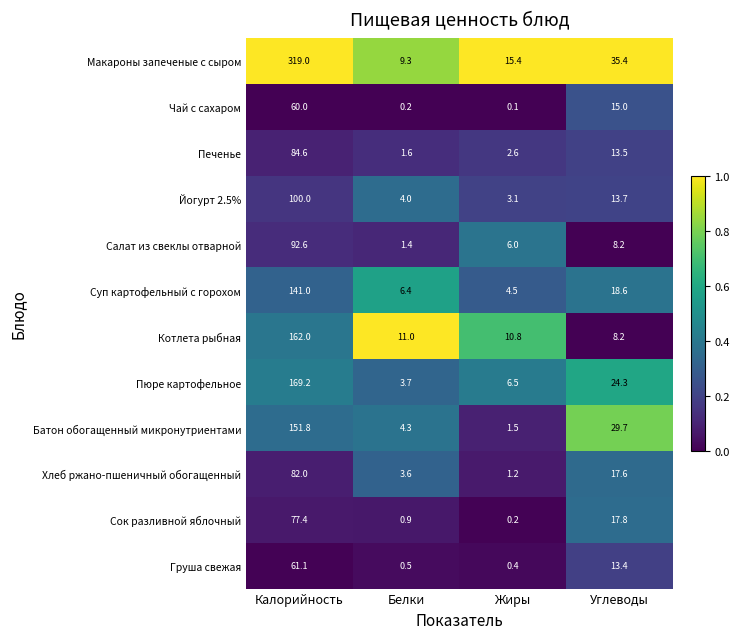

Which category has the highest value in the Чай с сахаром series?

Калорийность